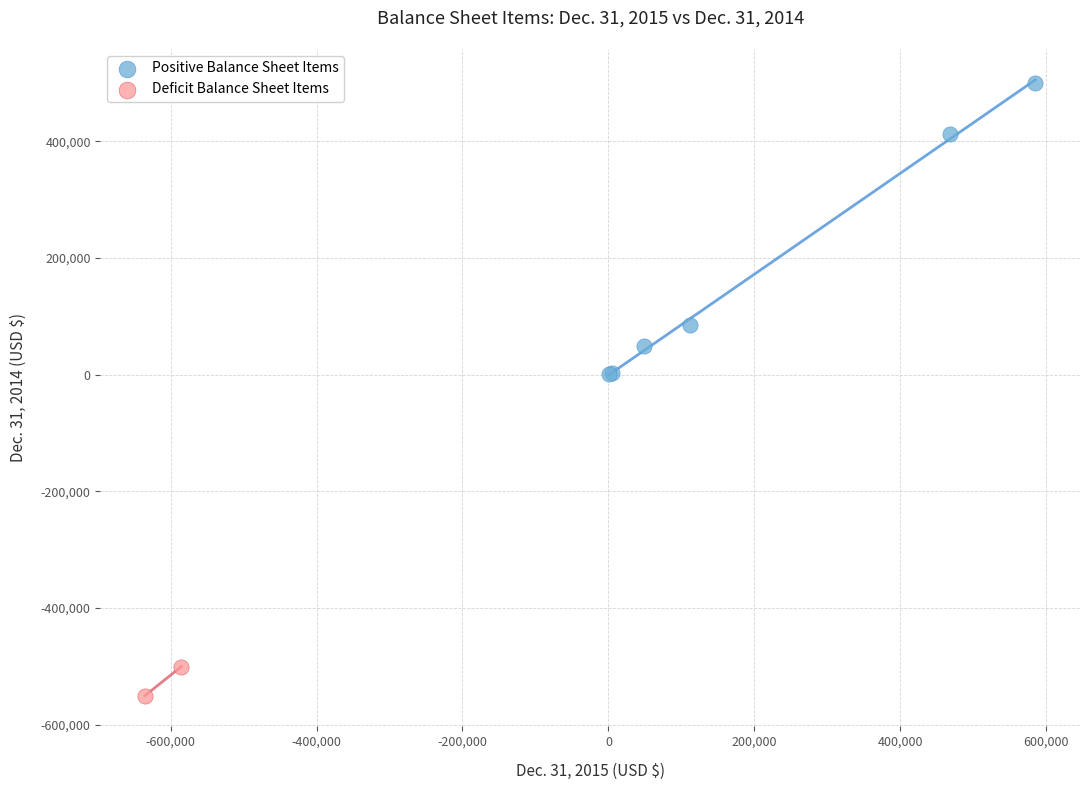

Which series reaches the minimum Y coordinate?

Deficit Balance Sheet Items